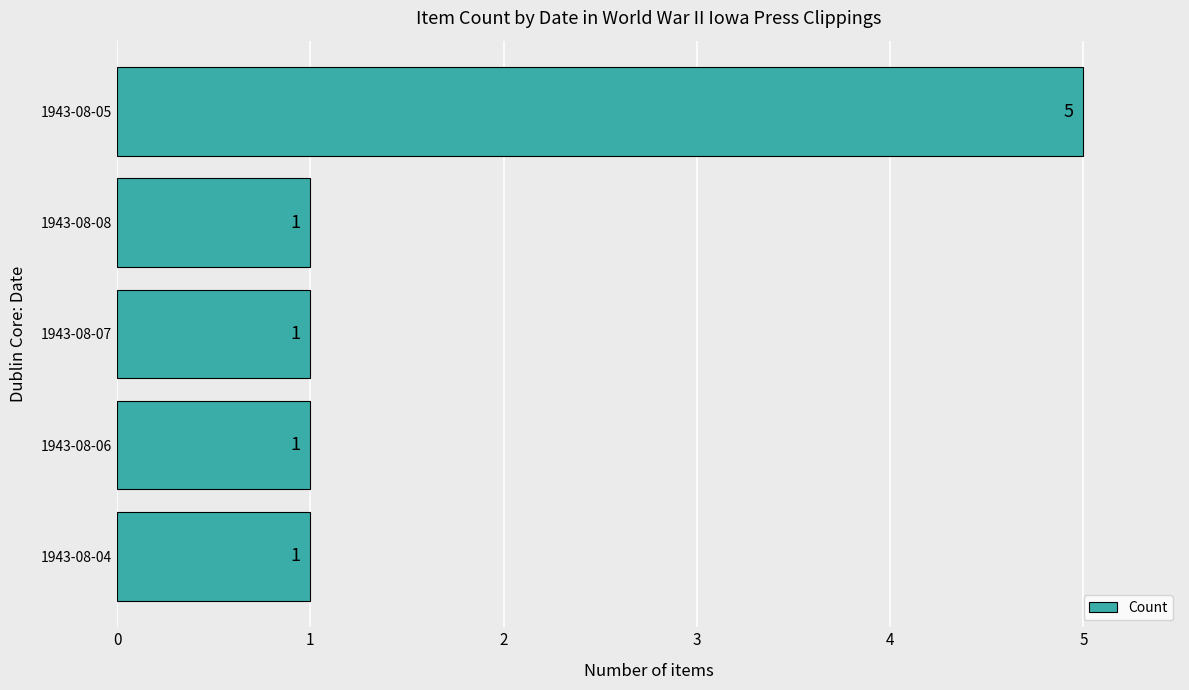

Is it true that the value at 1943-08-08 is 1?

True